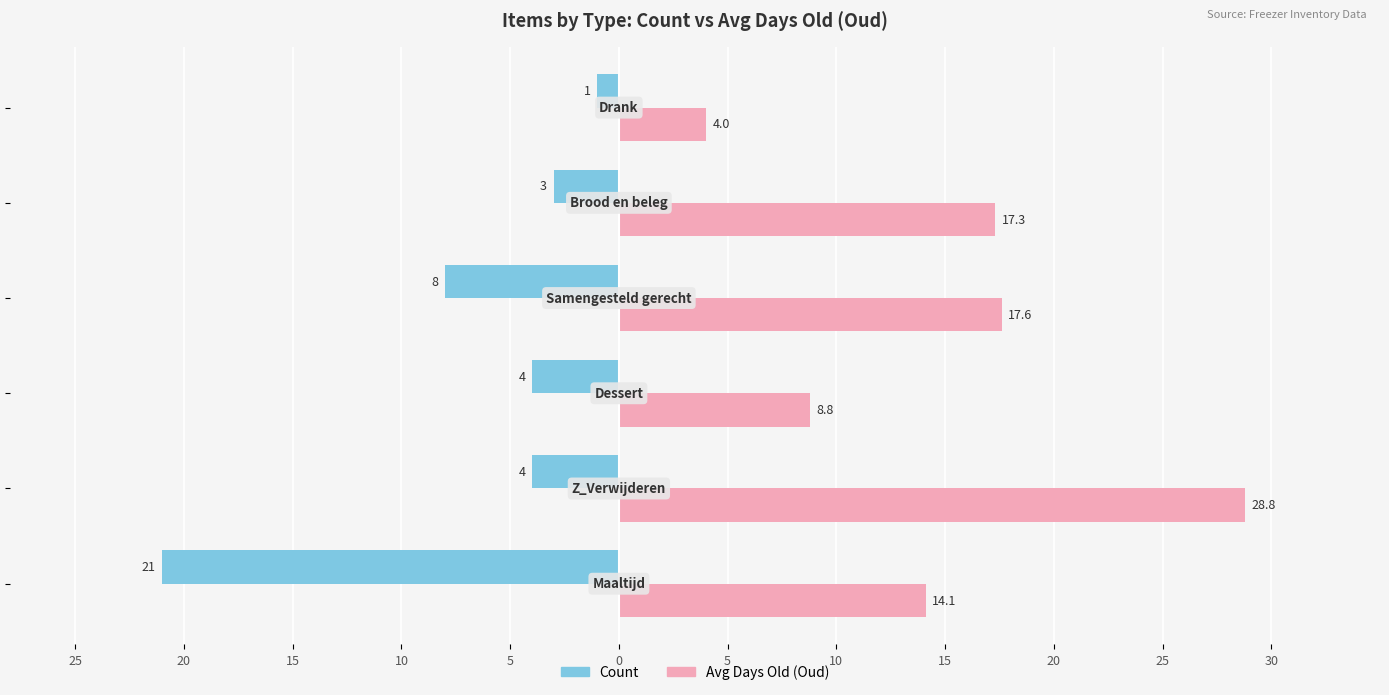

What are all the series names shown in the legend?

Count, Avg Days Old (Oud)